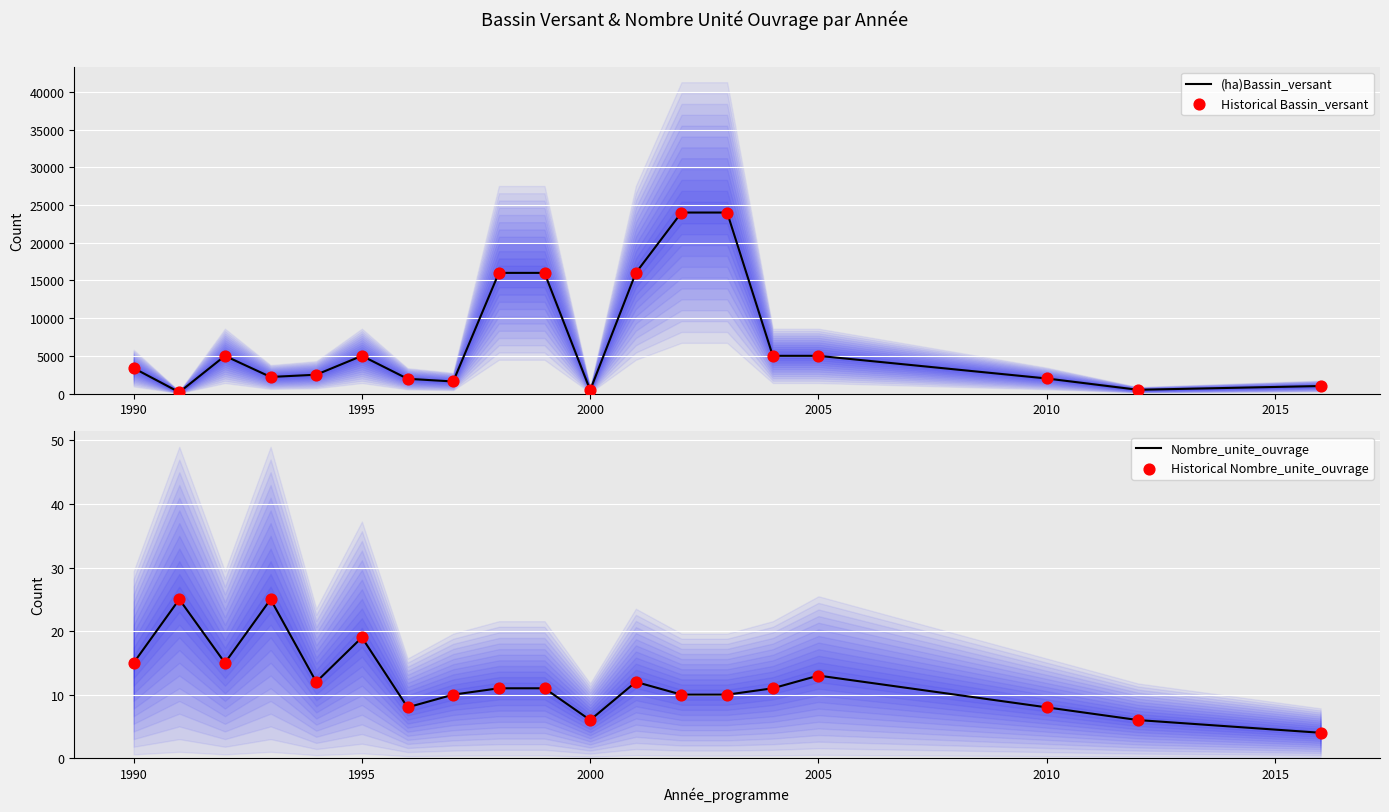

True or false: (ha)Bassin_versant has a value of 1458 at 2005.

False